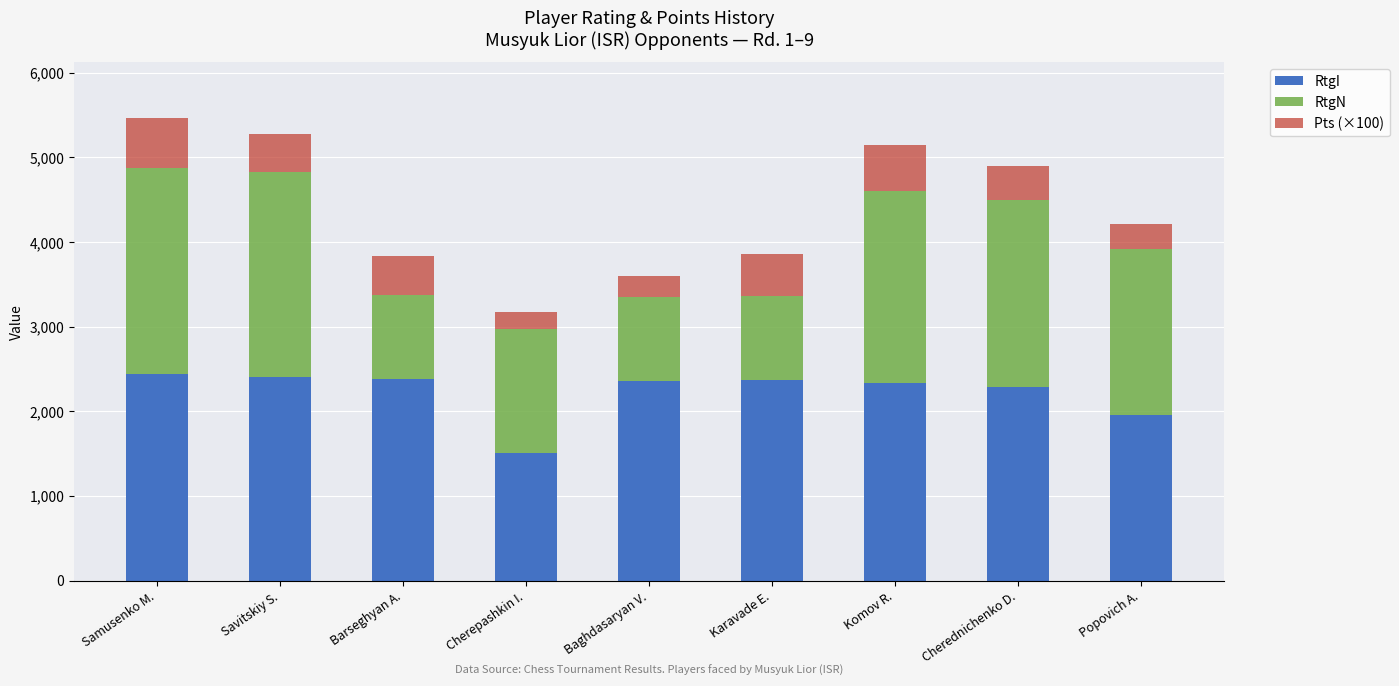

What is the difference between the second highest and second lowest values in the RtgI series?

455